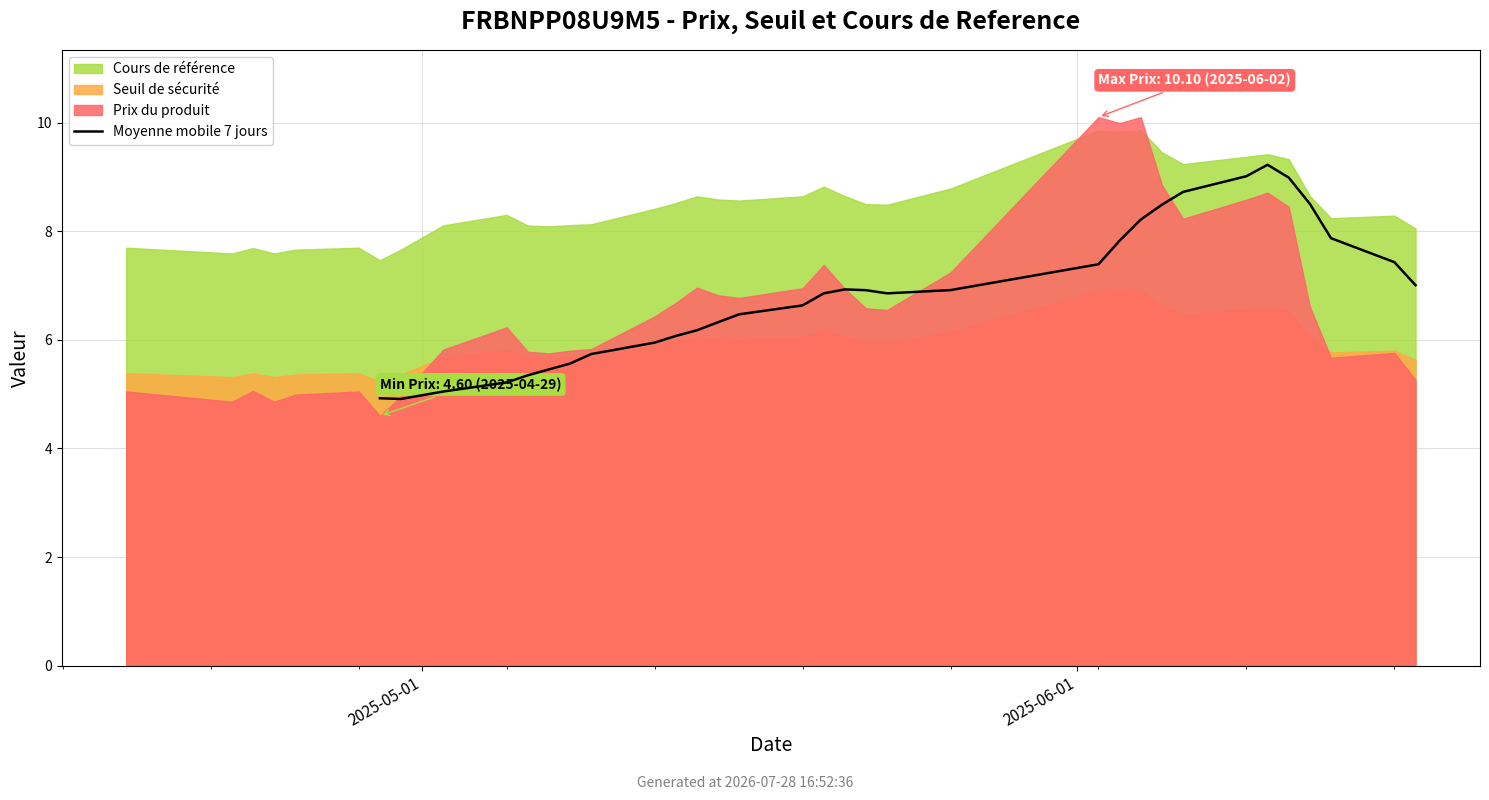

Does the chart display data point markers on the line(s)?

No